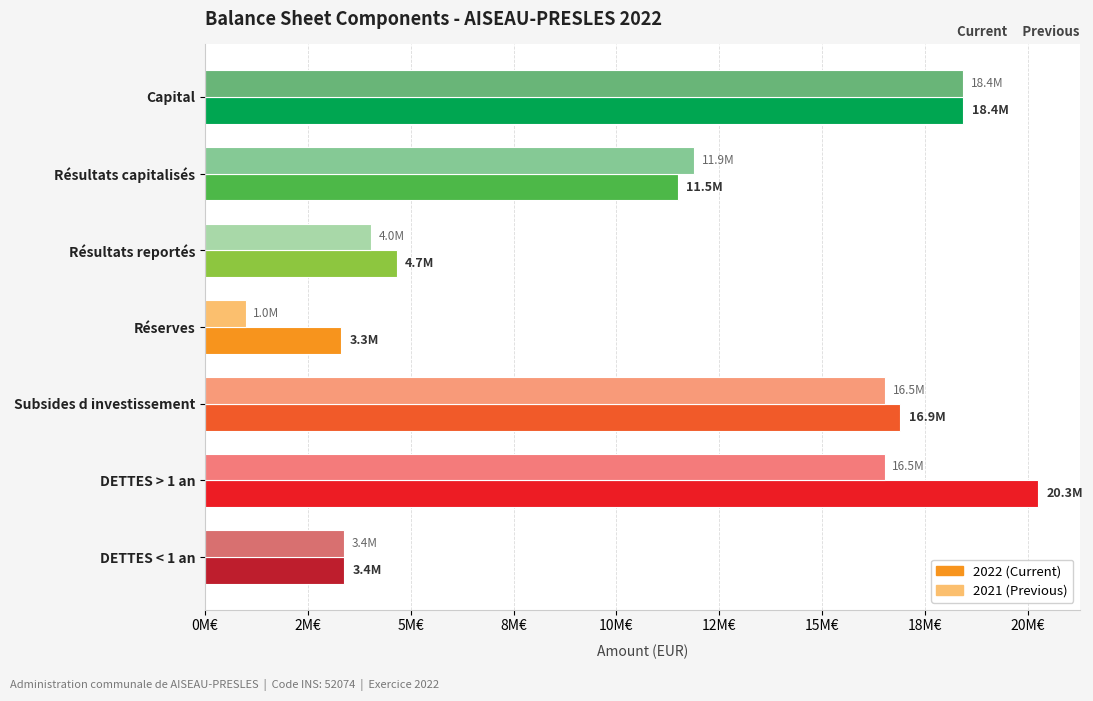

What are all the series names shown in the legend?

2022 (Current), 2021 (Previous)